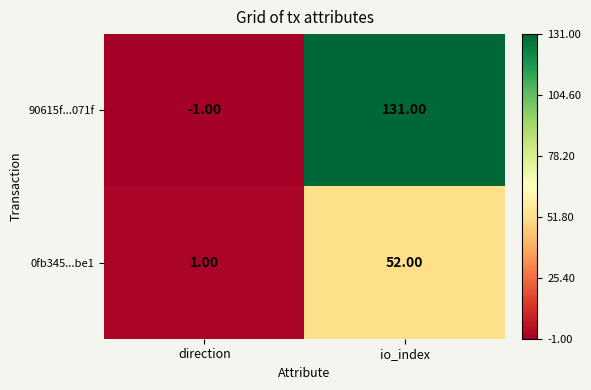

What is the difference between the maximum and minimum values in the 0fb345...be1 series?

51